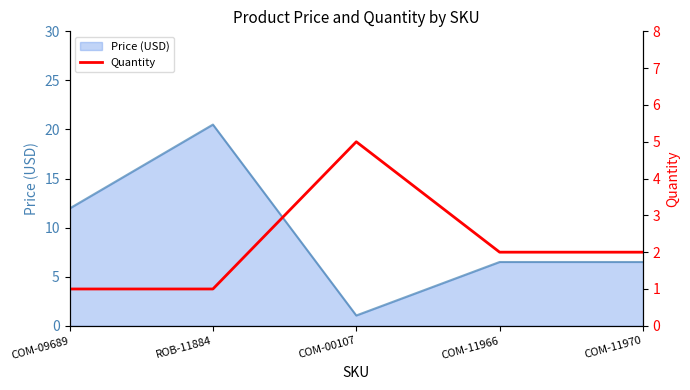

At which label does Price (USD) reach its peak?

ROB-11884